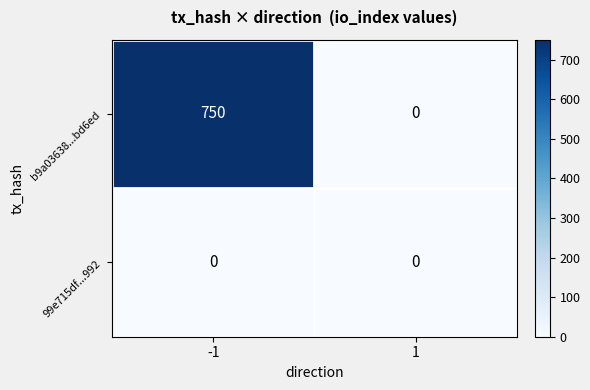

What is the difference between the b9a03638...bd6ed values at 1 and -1?

750